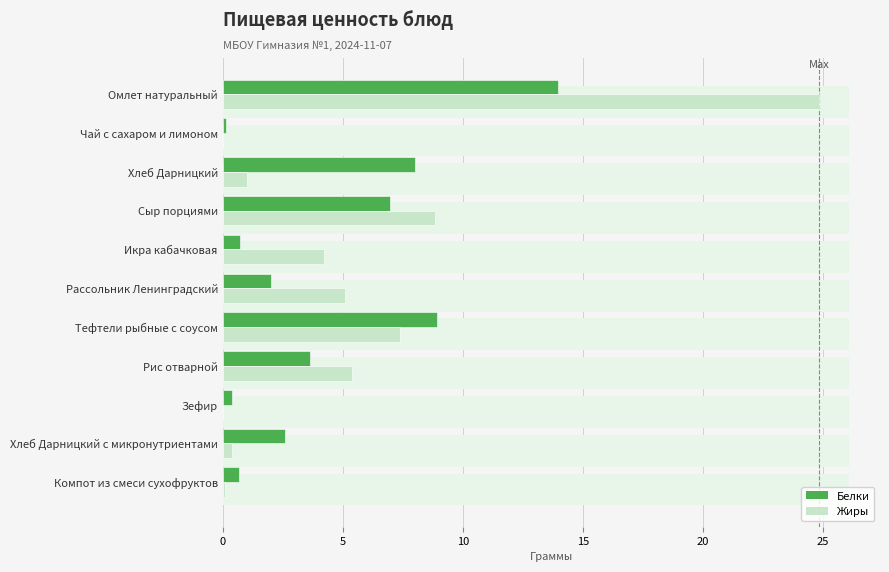

How many groups of bars are there?

11